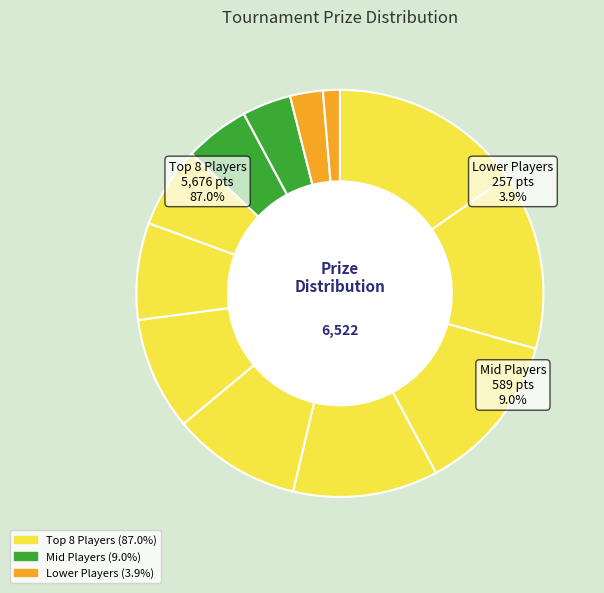

How many slices are in this pie chart?

12